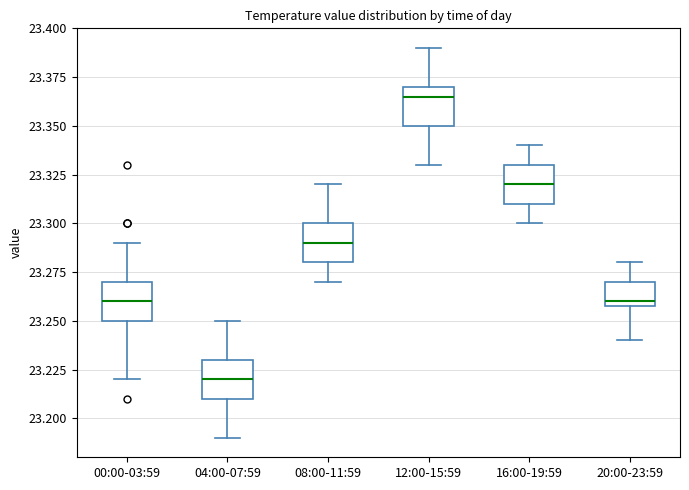

Which box has the highest median line?

12:00-15:59